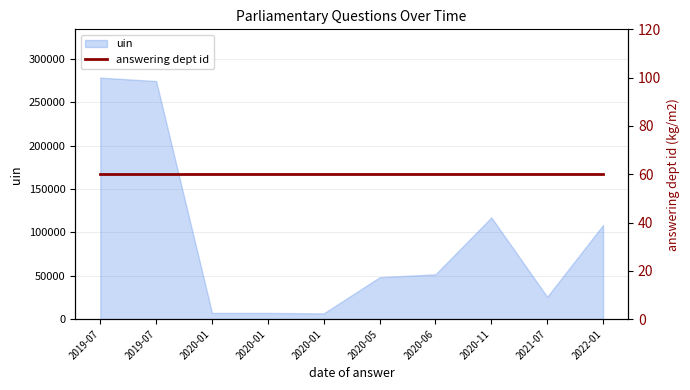

What is the average value?

92504